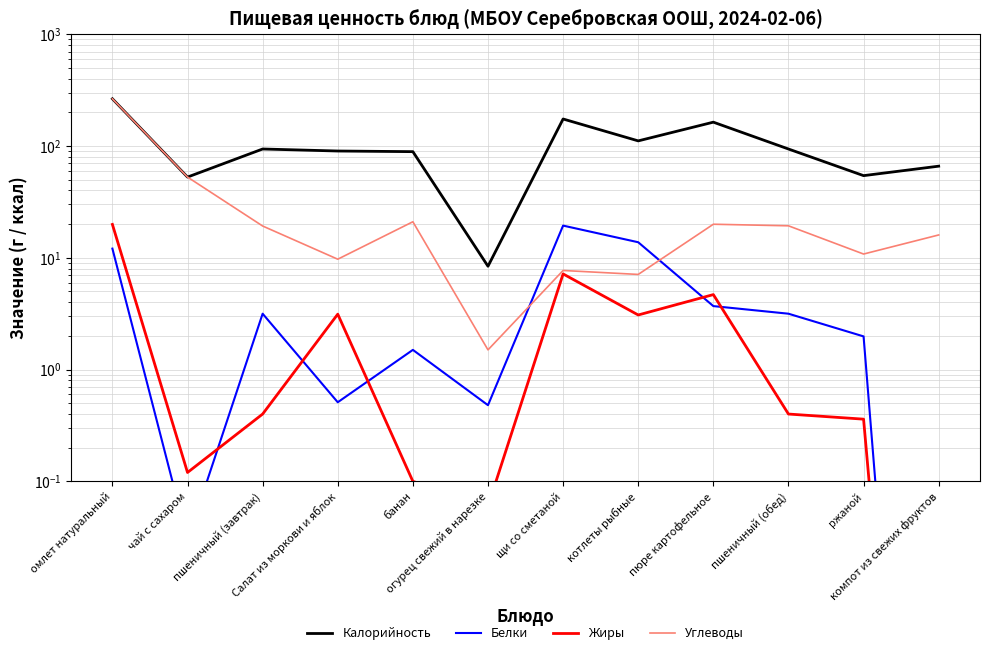

Reading left to right, what are all the values shown in this chart?

Калорийность: 264.4	52.7	94.0	90.2	89.0	8.4	174.4	111.1	163.4	94.0	54.3	66.0
Белки: 12.1	0.0	3.2	0.5	1.5	0.5	19.4	13.8	3.7	3.2	2.0	0.0
Жиры: 19.9	0.1	0.4	3.1	0.1	0.1	7.2	3.1	4.7	0.4	0.4	0.0
Углеводы: 264.4	52.7	19.2	9.7	21.0	1.5	7.7	7.1	20.0	19.3	10.8	16.0